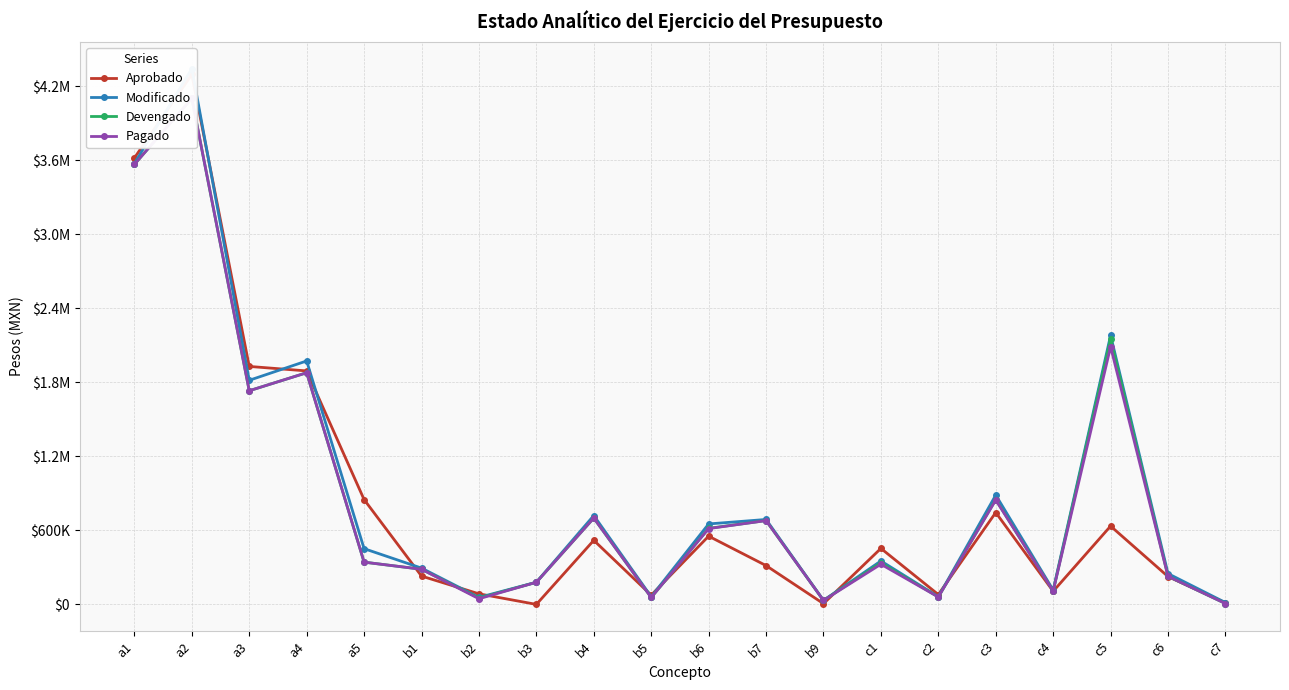

True or false: Modificado and Pagado cross at least once.

False